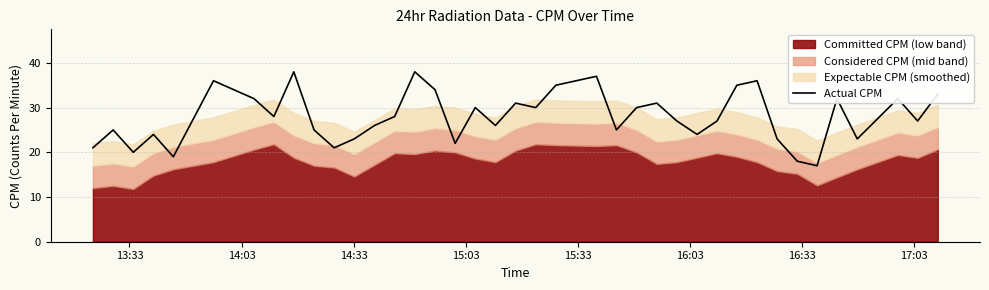

Reading left to right, what are all the values shown in this chart?

21	25	20	24	19	36	32	28	38	25	21	23	26	28	38	34	22	30	26	31	30	35	37	25	30	31	27	24	27	35	36	23	18	17	32	23	32	27	33